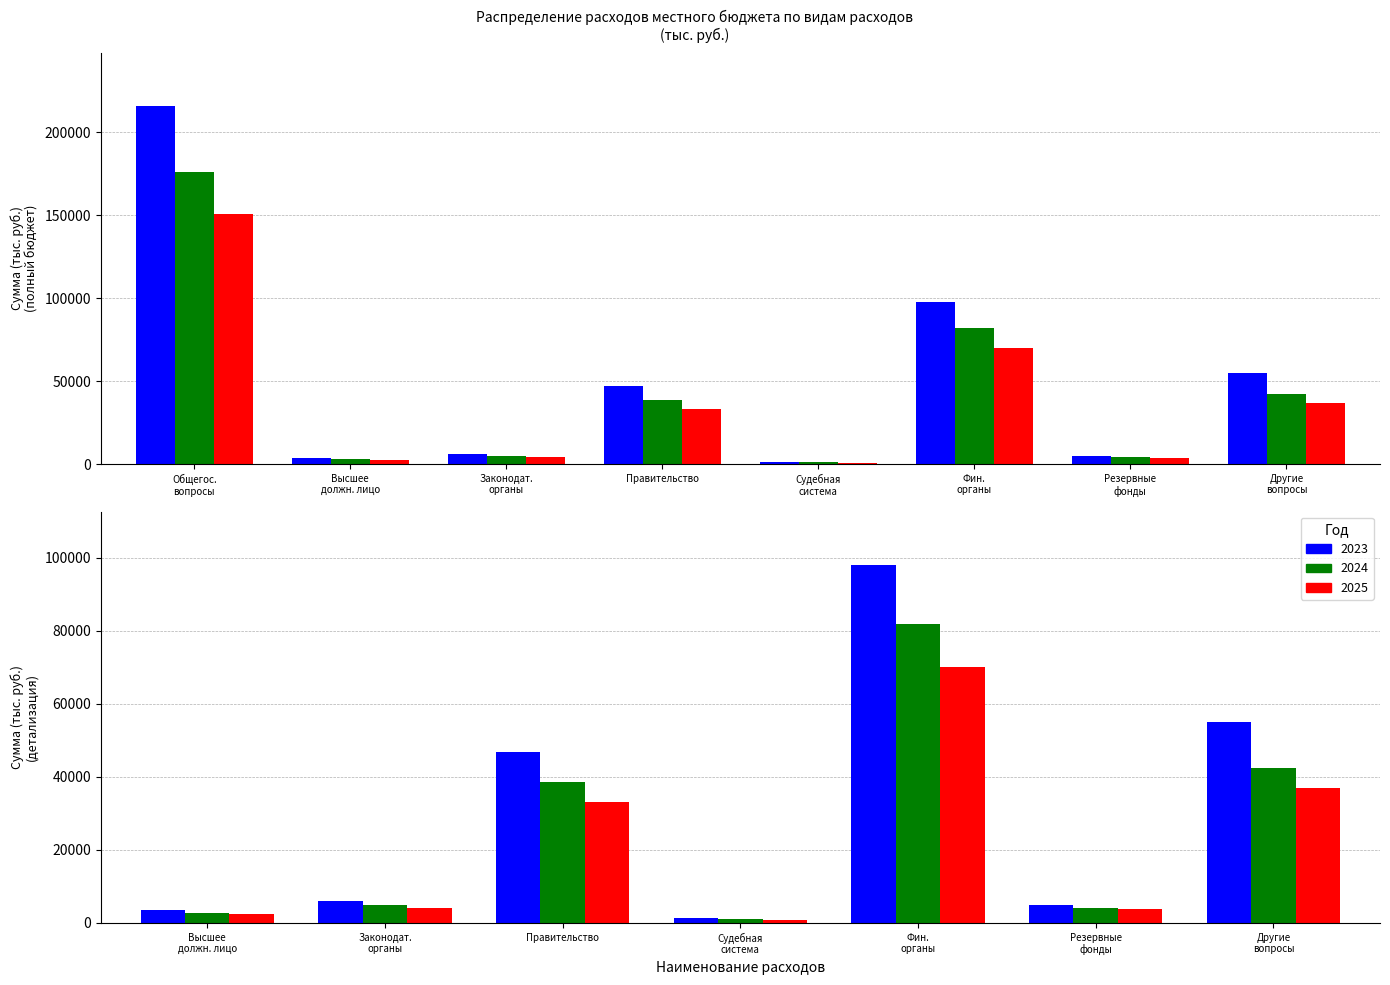

What is the label of the 7th bar from the left?

Резервные фонды